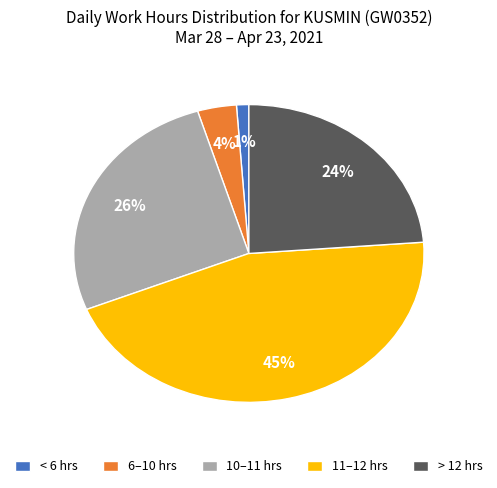

What percentage is the 6–10 hrs slice, to the nearest percent?

4%